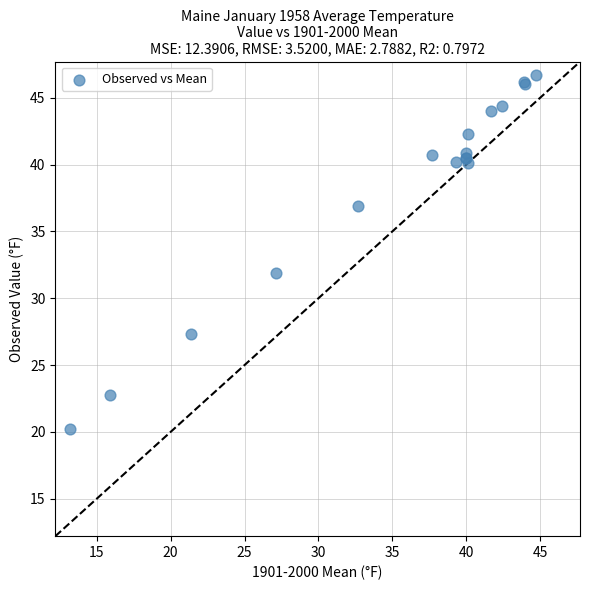

What Y value in the scatter plot is closest to 33?

31.9